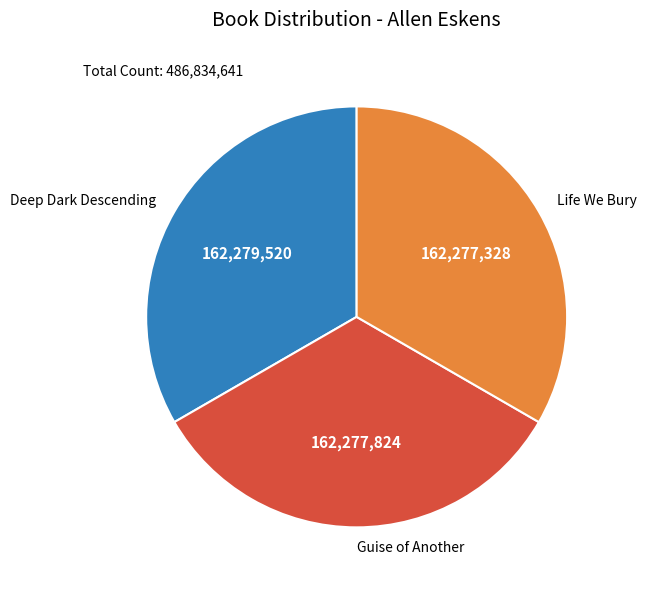

Does Deep Dark Descending represent more than half of the total?

No